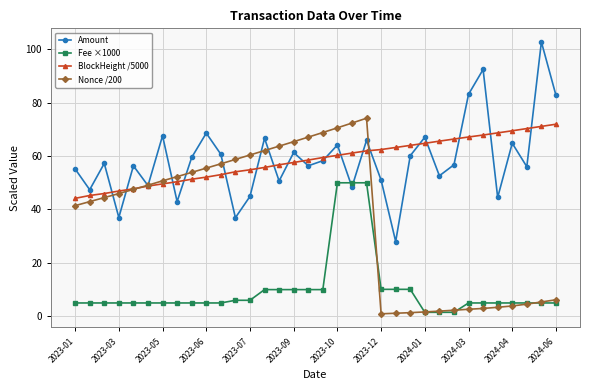

What is the highest value of the Amount series?

102.7